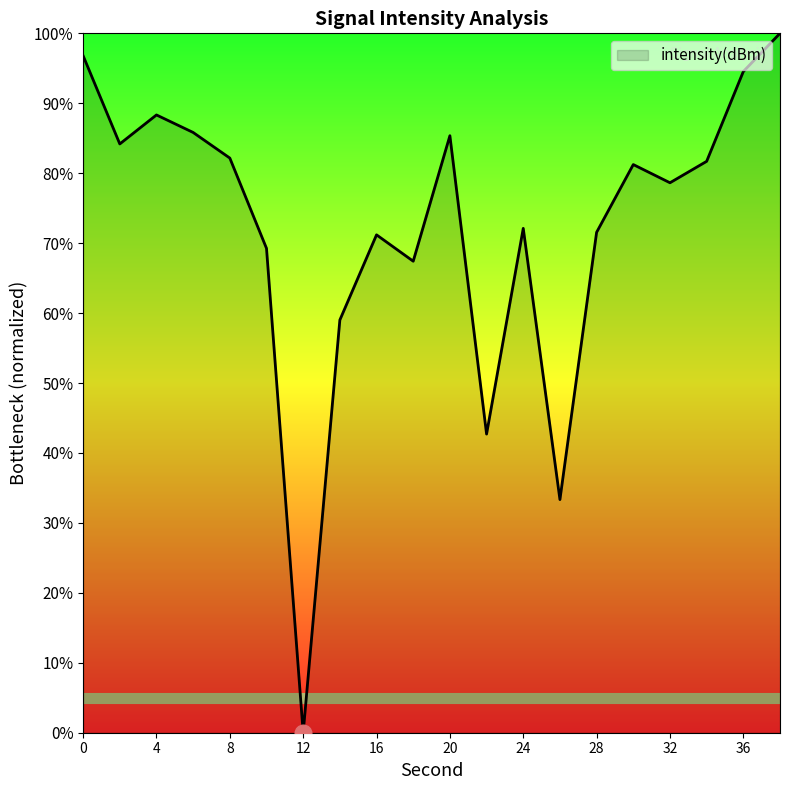

What is the difference between the maximum and minimum values?

100.0